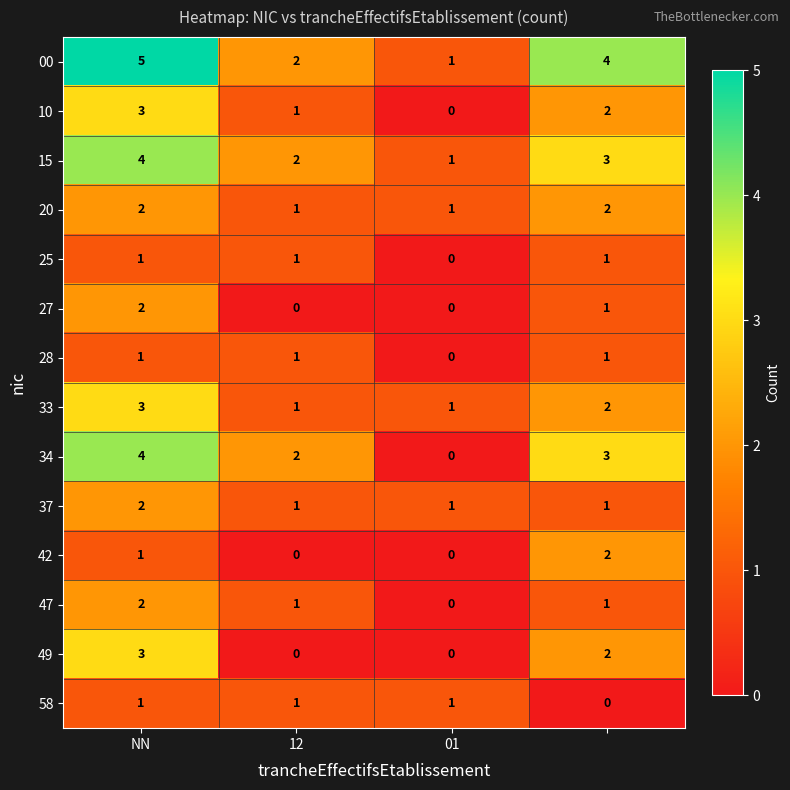

Count the 00 values in the range 2 to 5.

3